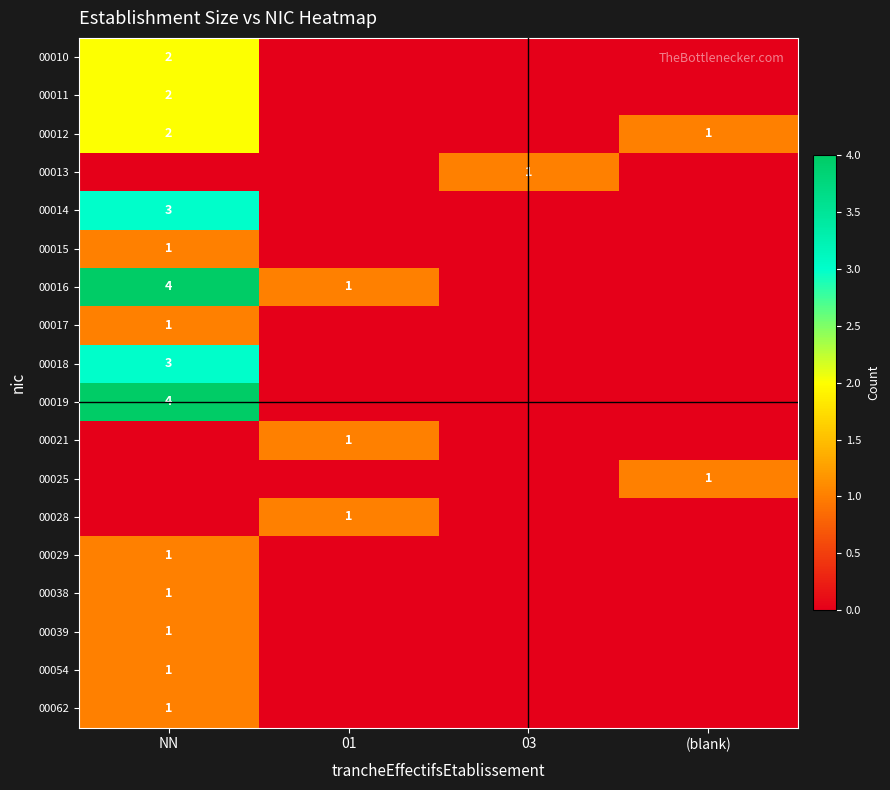

True or false: 00017 has a value of 0 at NN.

False